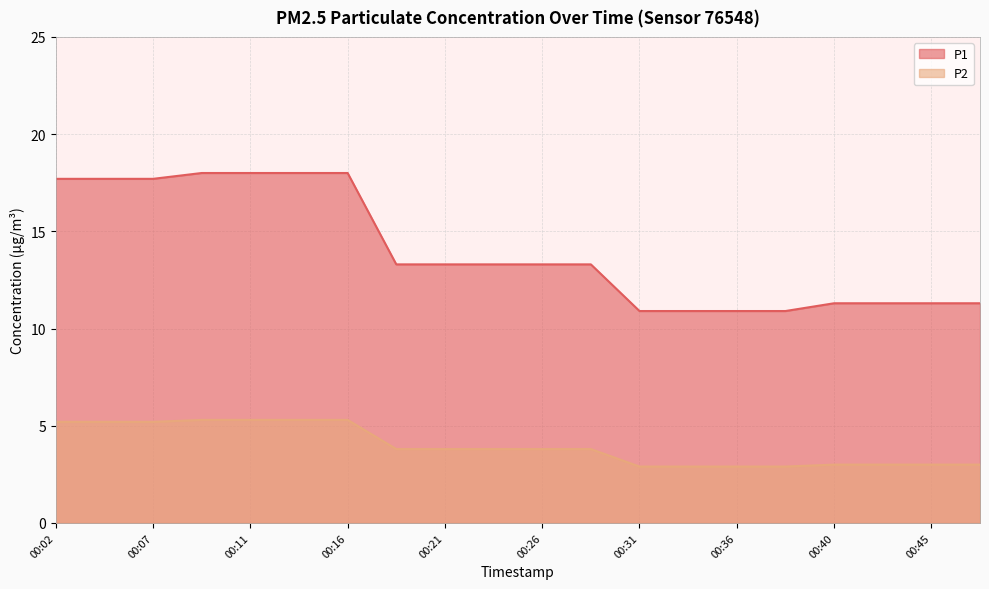

Reading left to right, list all the values displayed in this chart.

P1: 00:02=17.7	00:04=17.7	00:07=17.7	00:09=18.0	00:11=18.0	00:14=18.0	00:16=18.0	00:19=13.3	00:21=13.3	00:23=13.3	00:26=13.3	00:28=13.3	00:31=10.9	00:33=10.9	00:36=10.9	00:38=10.9	00:40=11.3	00:43=11.3	00:45=11.3	00:48=11.3
P2: 00:02=5.2	00:04=5.2	00:07=5.2	00:09=5.3	00:11=5.3	00:14=5.3	00:16=5.3	00:19=3.8	00:21=3.8	00:23=3.8	00:26=3.8	00:28=3.8	00:31=2.9	00:33=2.9	00:36=2.9	00:38=2.9	00:40=3.0	00:43=3.0	00:45=3.0	00:48=3.0